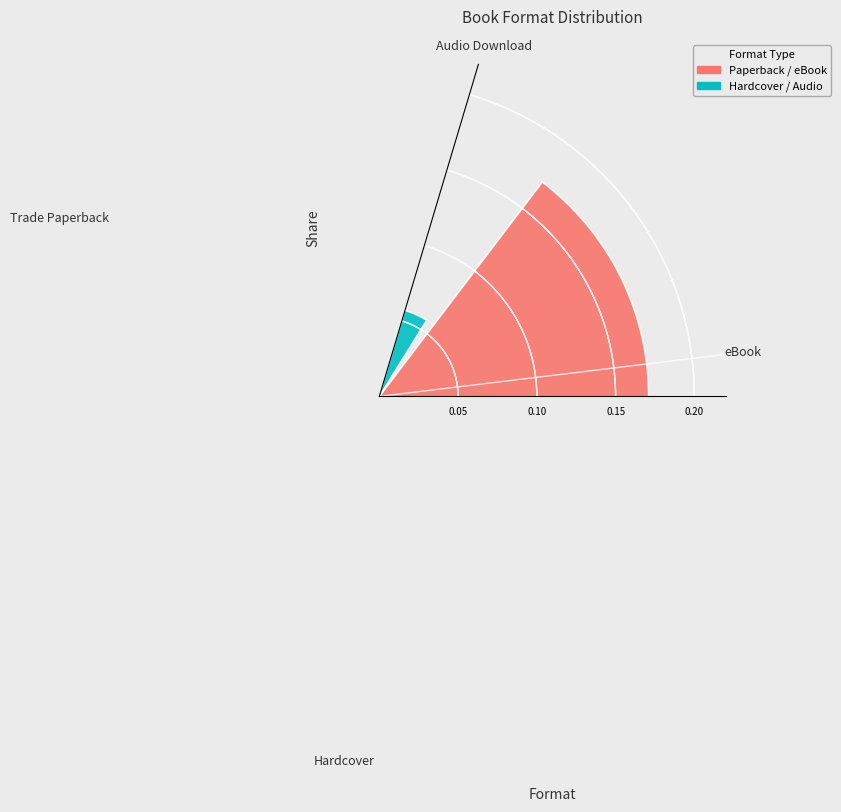

Is eBook the majority of the pie?

No